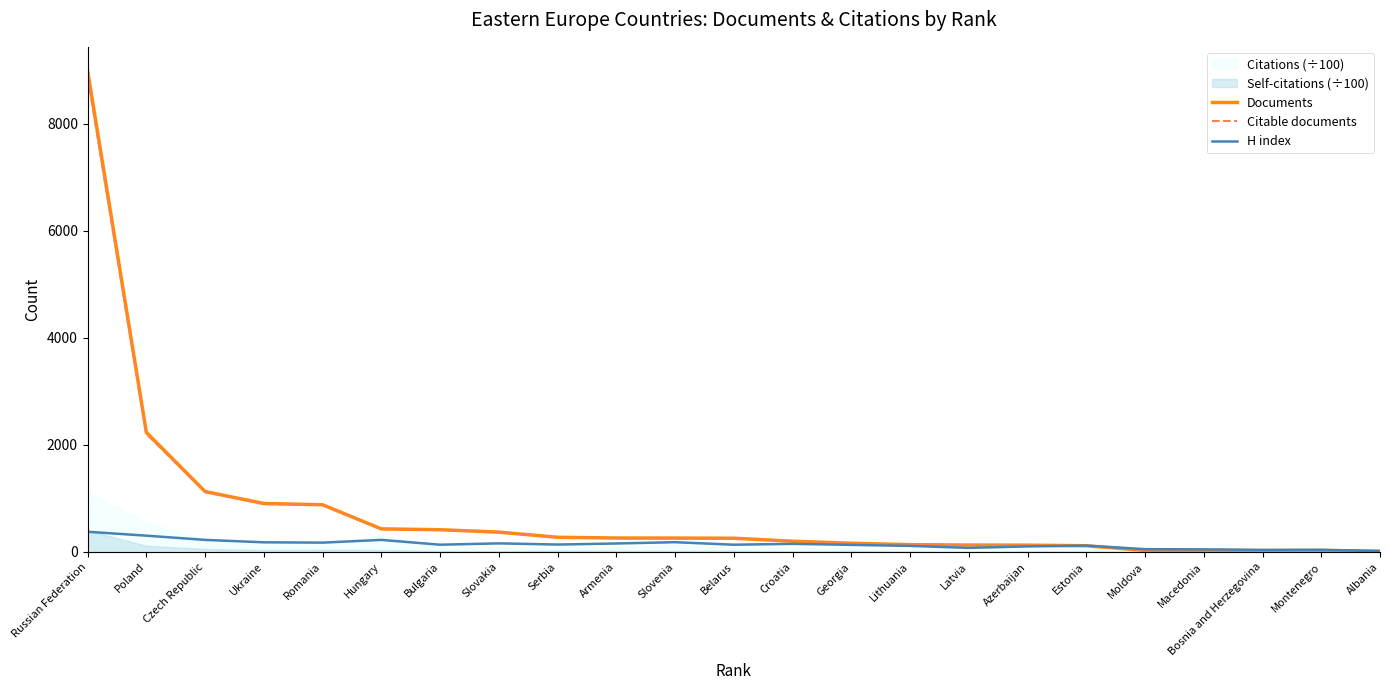

True or false: Documents has a value of 485 at Slovakia.

False